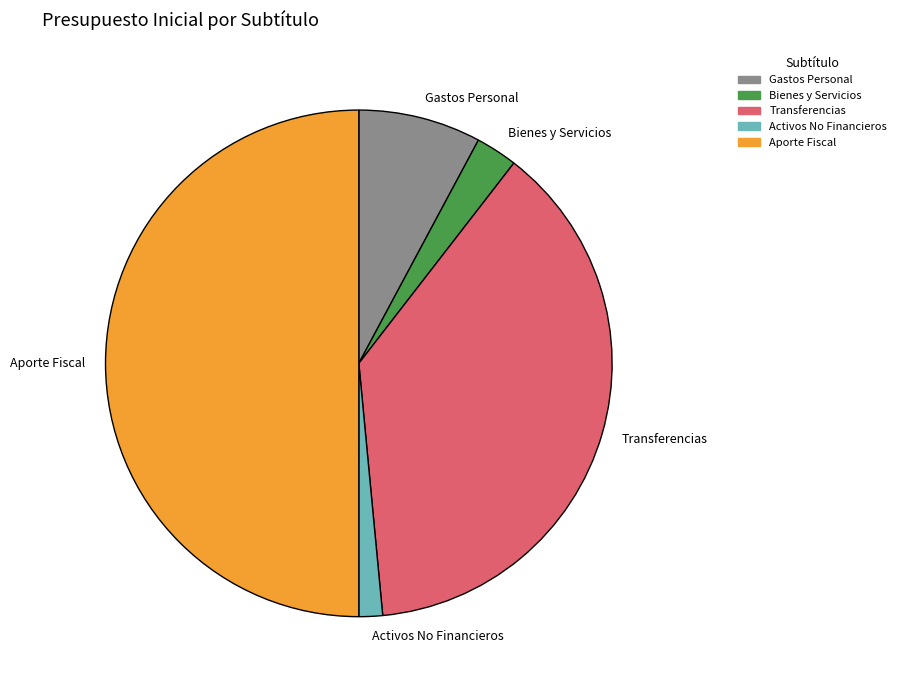

The Activos No Financieros slice represents 13% of the pie. True or false?

False